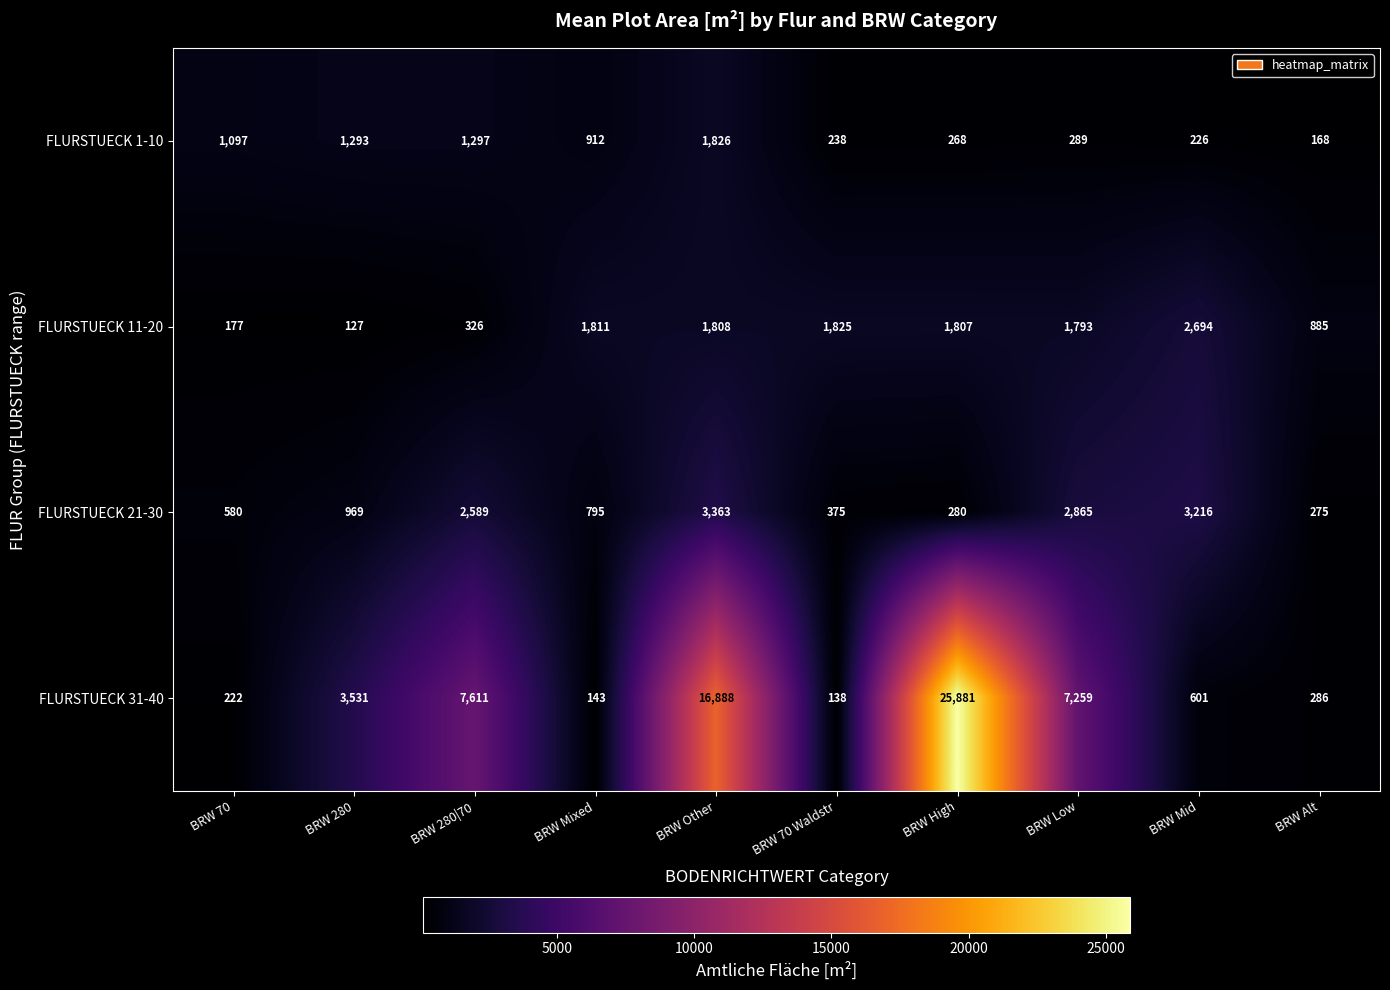

The FLURSTUECK 1-10 series shows 1293 at BRW 280. True or false?

True